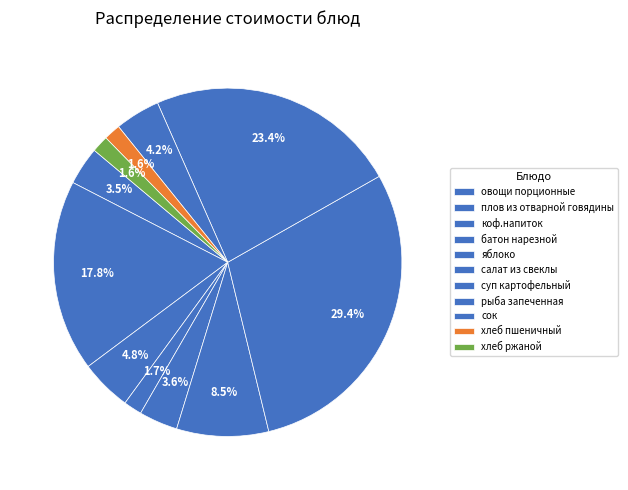

Count the number of slices in the pie.

11